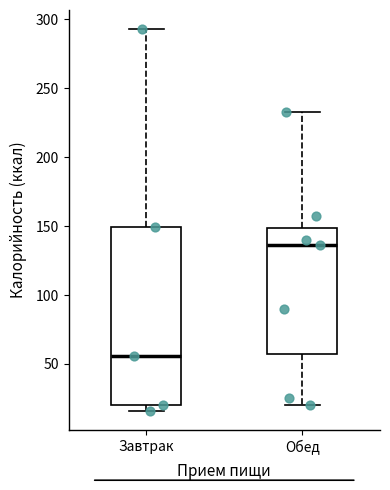

Where does the median line of the box for Завтрак sit on the y-axis? The values are not printed on the chart, so give them approximately, as read against the axis.

55